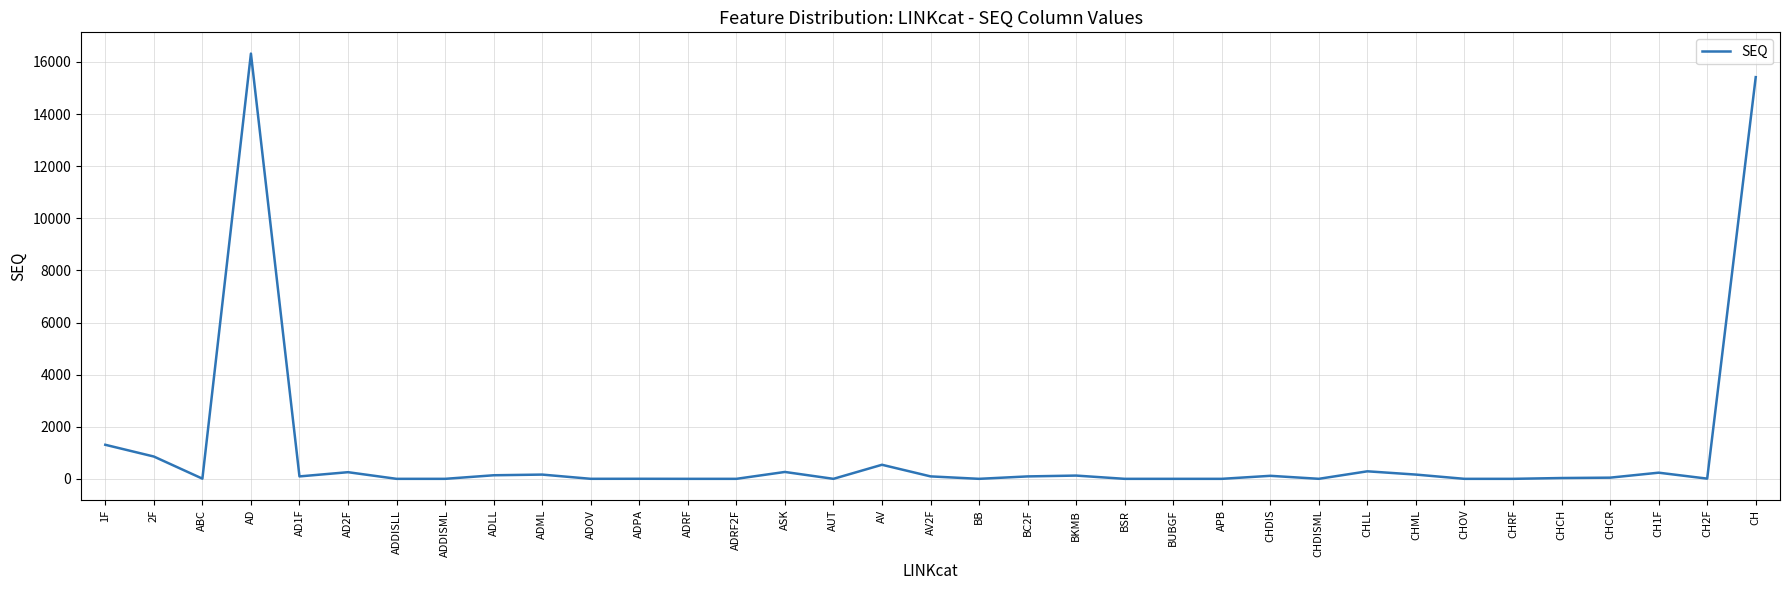

What is the difference between the maximum and minimum values?

16322